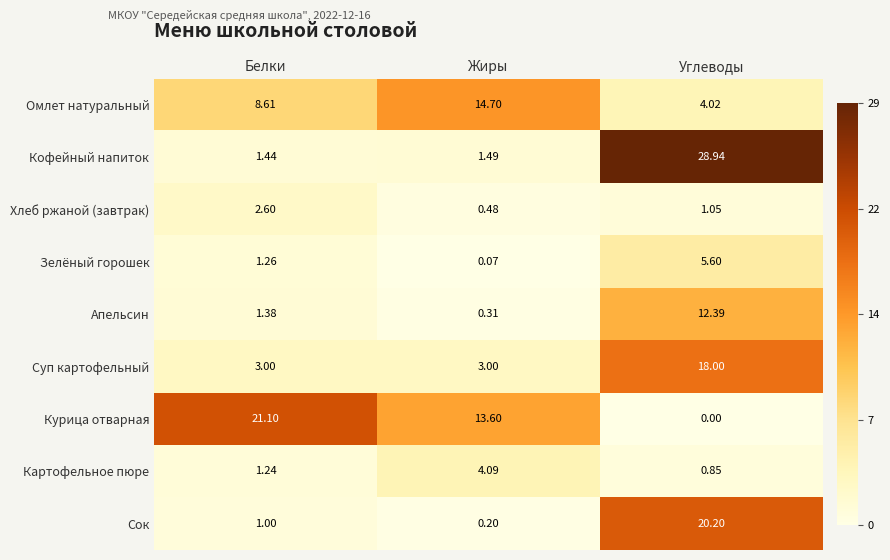

Which series has the largest total across all categories?

Курица отварная